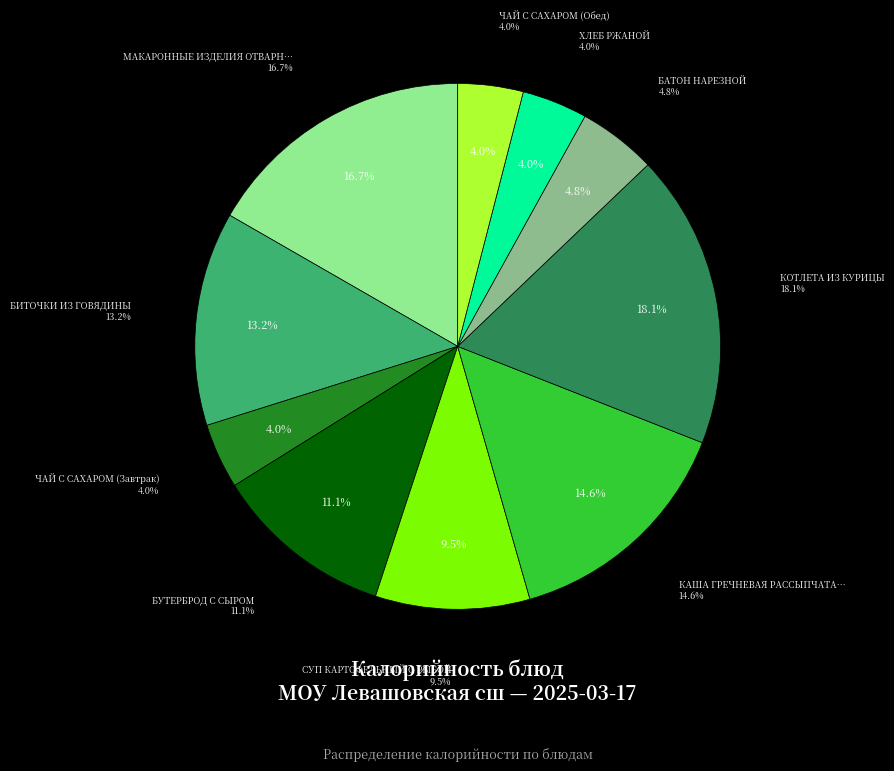

Which category has the biggest portion of the pie?

КОТЛЕТА ИЗ КУРИЦЫ